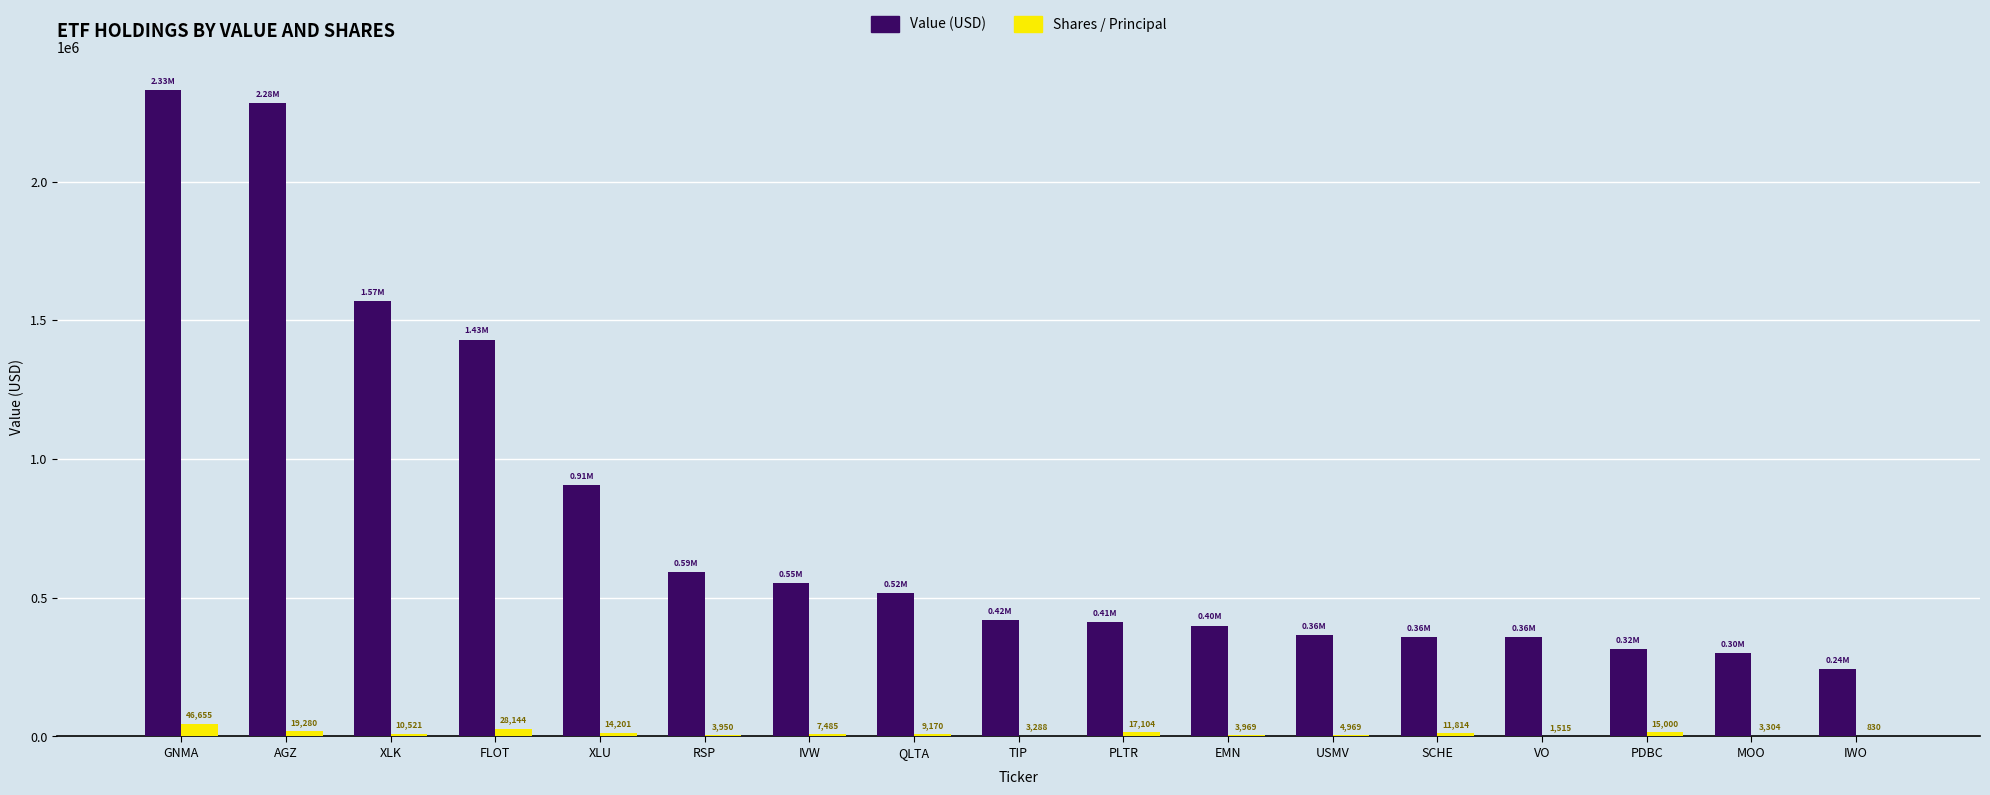

What is the sum of all Value (USD) values?

13364000